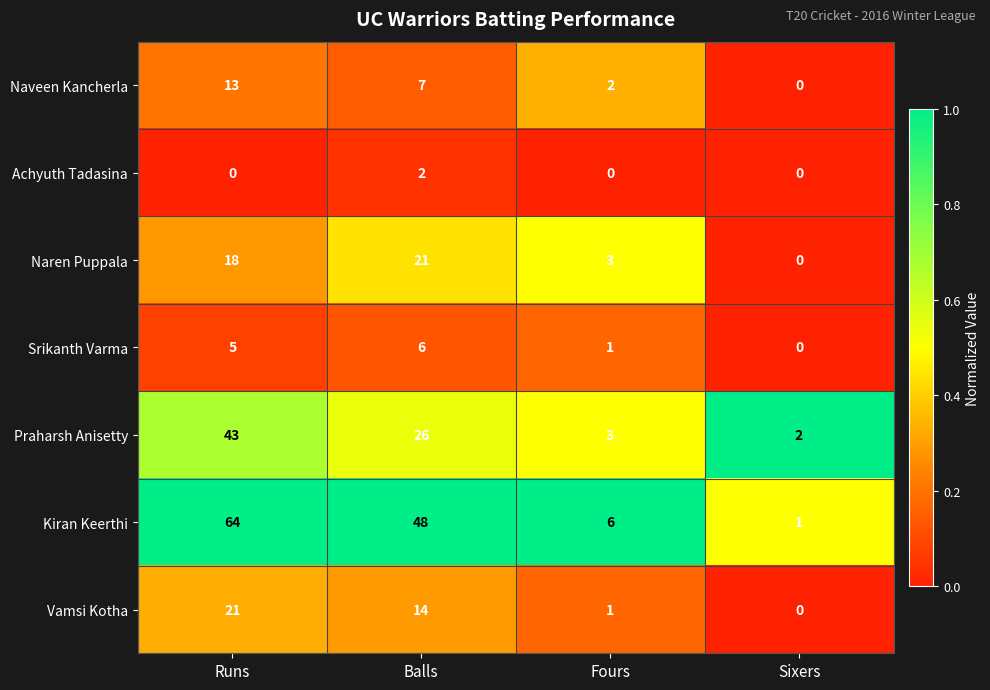

Which series has the widest spread of values?

Kiran Keerthi